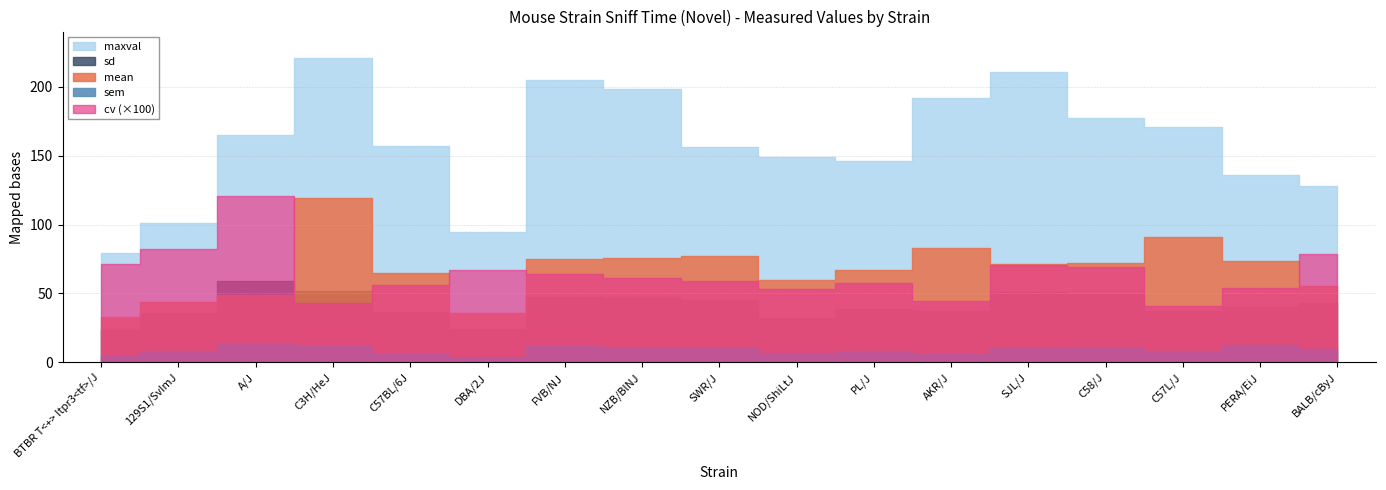

Which series has the largest total across all categories?

maxval